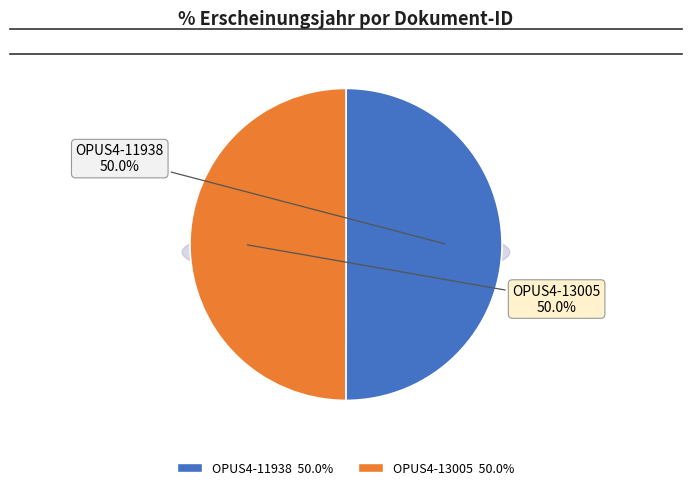

What percentage do OPUS4-13005 and OPUS4-11938 together represent?

100.0%